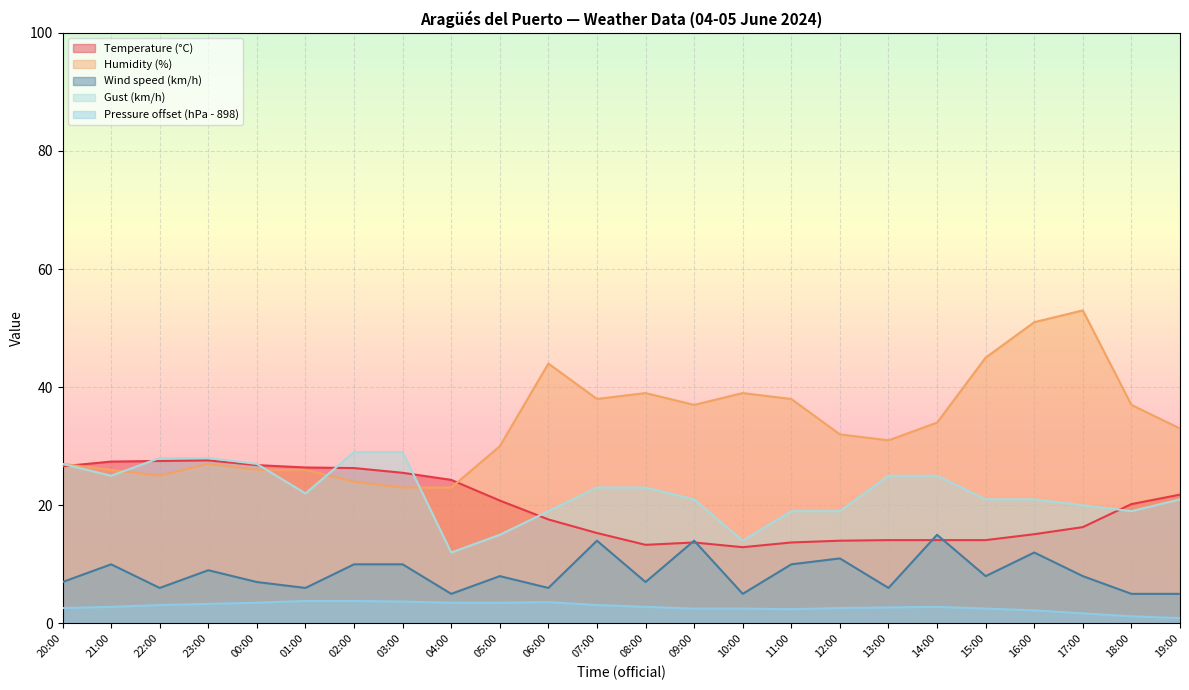

Rank the categories by Gust (km/h) value from highest to lowest.

02:00, 03:00, 22:00, 23:00, 20:00, 00:00, 21:00, 13:00, 14:00, 07:00, 08:00, 01:00, 09:00, 15:00, 16:00, 19:00, 17:00, 06:00, 11:00, 12:00, 18:00, 05:00, 10:00, 04:00